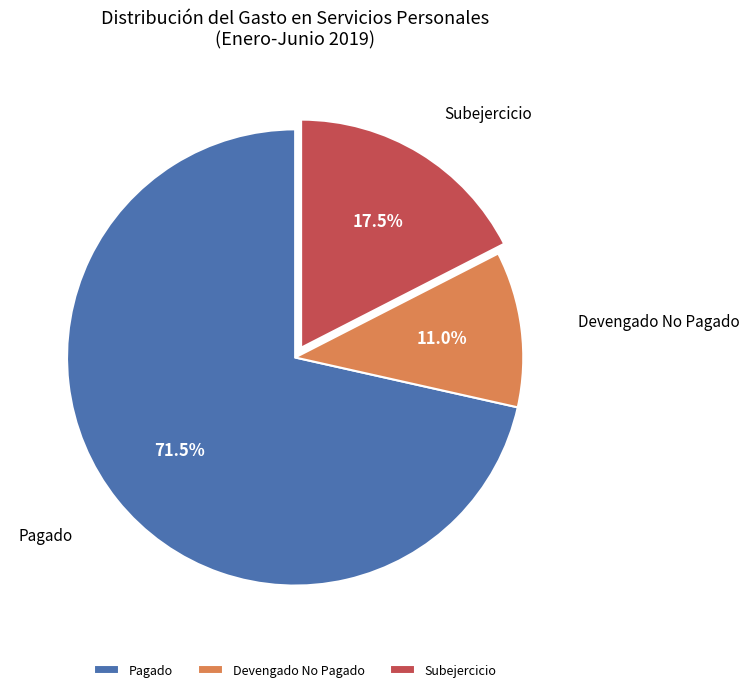

What is the total percentage of Pagado and Subejercicio?

89.0%